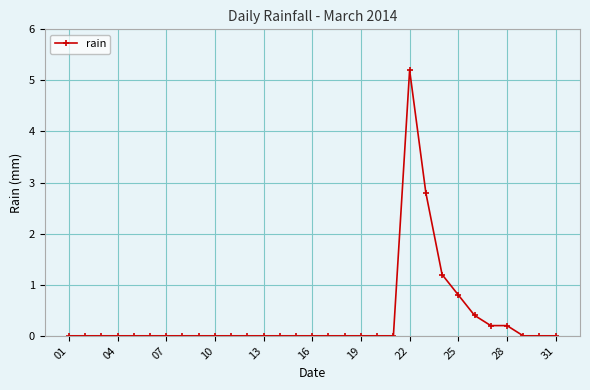

Reading right to left, extract all data points from this chart.

0.0	0.0	0.0	0.2	0.2	0.4	0.8	1.2	2.8	5.2	0.0	0.0	0.0	0.0	0.0	0.0	0.0	0.0	0.0	0.0	0.0	0.0	0.0	0.0	0.0	0.0	0.0	0.0	0.0	0.0	0.0